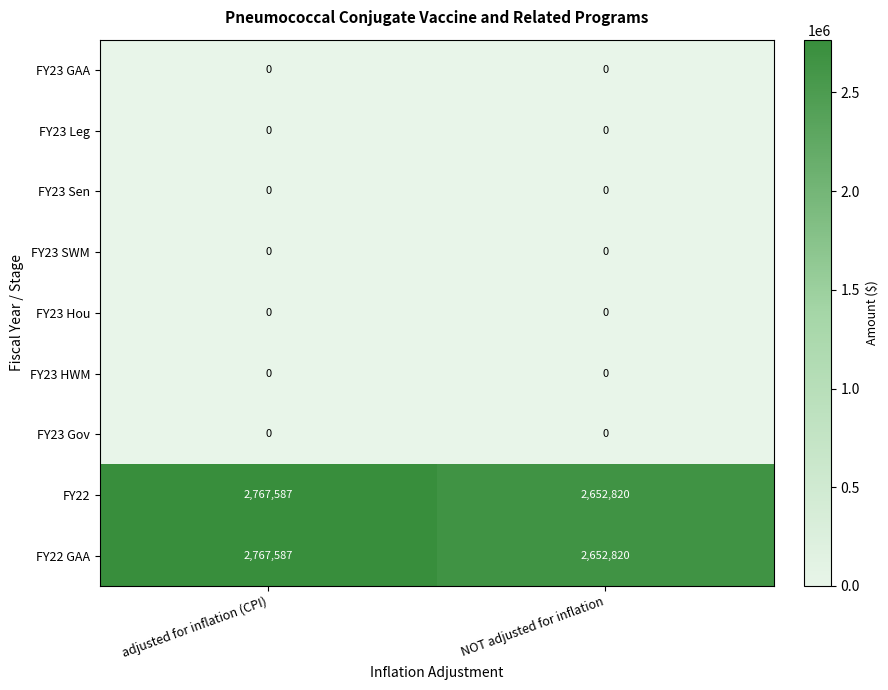

What is the maximum value shown in the chart?

2767587